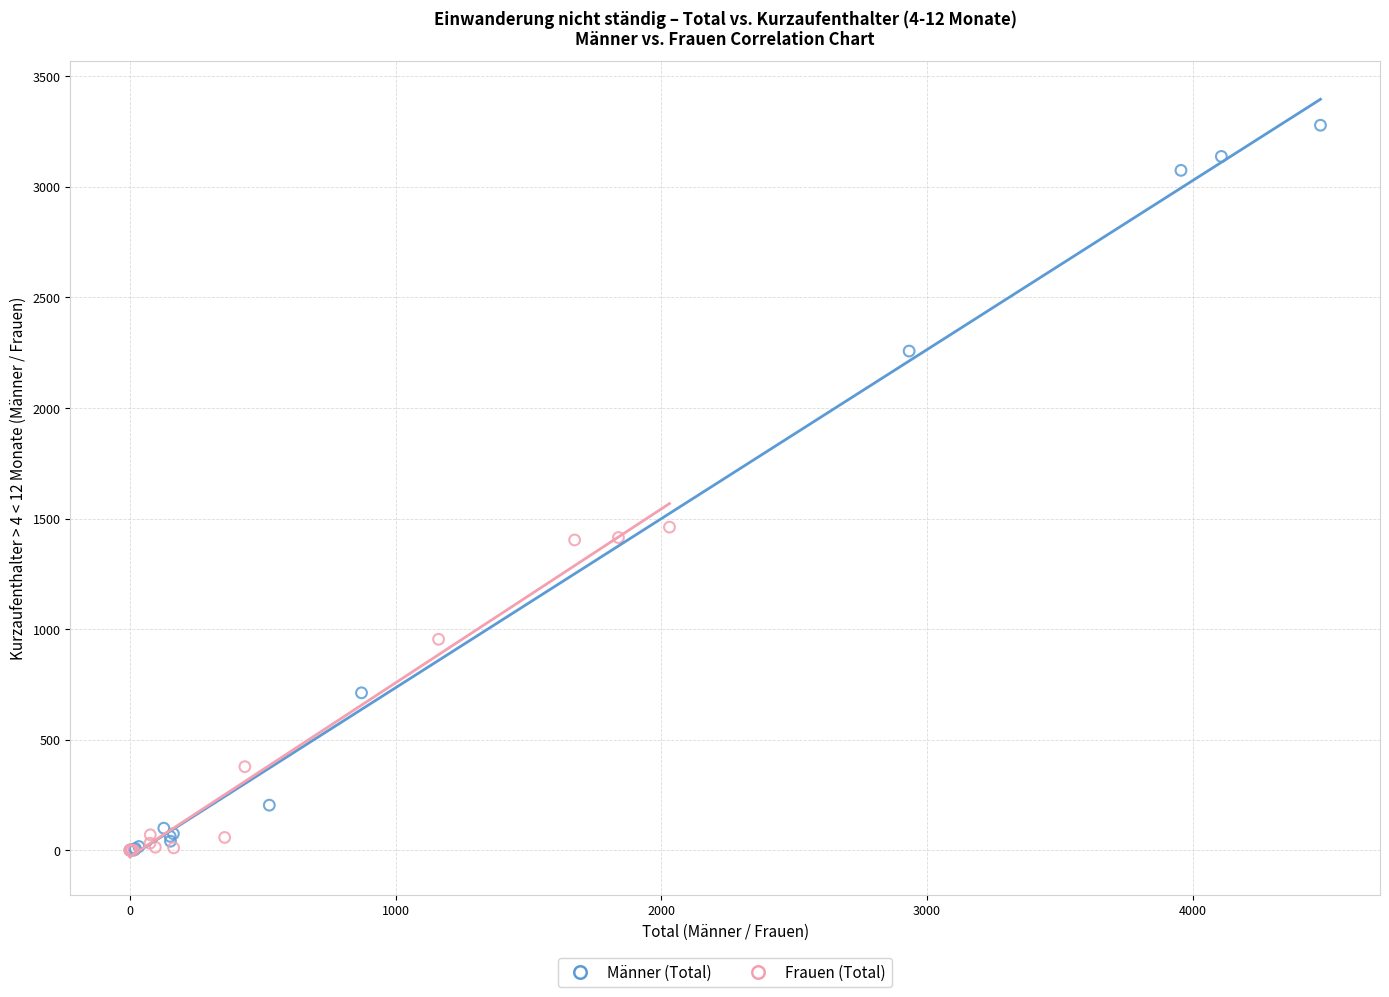

What are all the series names shown in the legend?

Männer (Total), Frauen (Total)